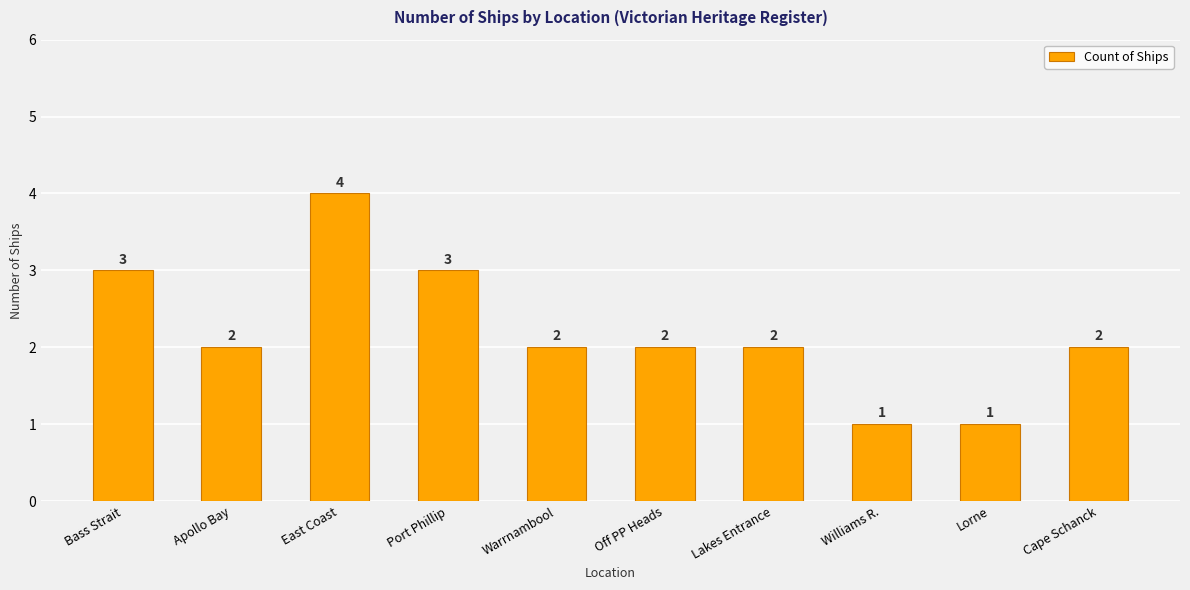

What position from the left is Bass Strait?

1